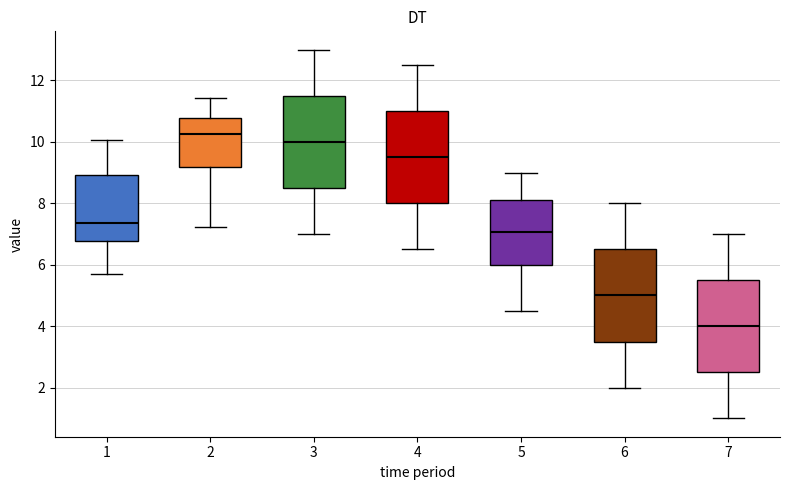

Reading left to right, transcribe this box plot: for each box, give where its median line is, the range the box spans, and where its two whiskers end, as read against the y-axis. The values are not printed on the chart, so give them approximately, as read against the axis.

1: median 7.4, box 6.8 to 9.0, whiskers 5.8 to 10.0
2: median 10.2, box 9.2 to 10.8, whiskers 7.2 to 11.4
3: median 10.0, box 8.6 to 11.6, whiskers 7.0 to 13.0
4: median 9.6, box 8.0 to 11.0, whiskers 6.6 to 12.6
5: median 7.0, box 6.0 to 8.2, whiskers 4.6 to 9.0
6: median 5.0, box 3.6 to 6.6, whiskers 2.0 to 8.0
7: median 4.0, box 2.6 to 5.6, whiskers 1.0 to 7.0